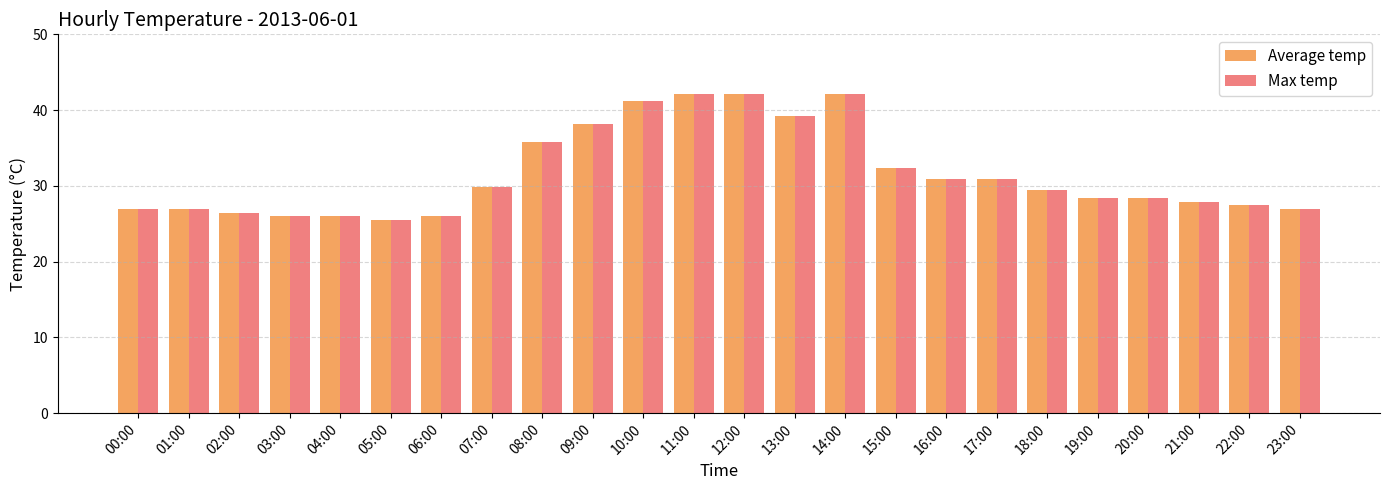

How many groups of bars are there?

24